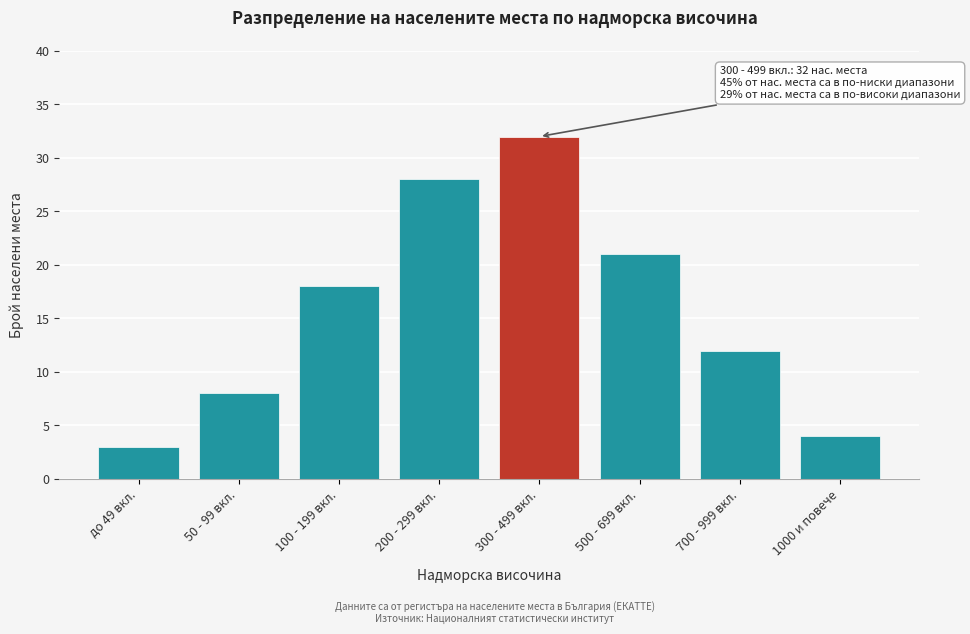

Reading left to right, list all the values displayed in this chart.

3	8	18	28	32	21	12	4